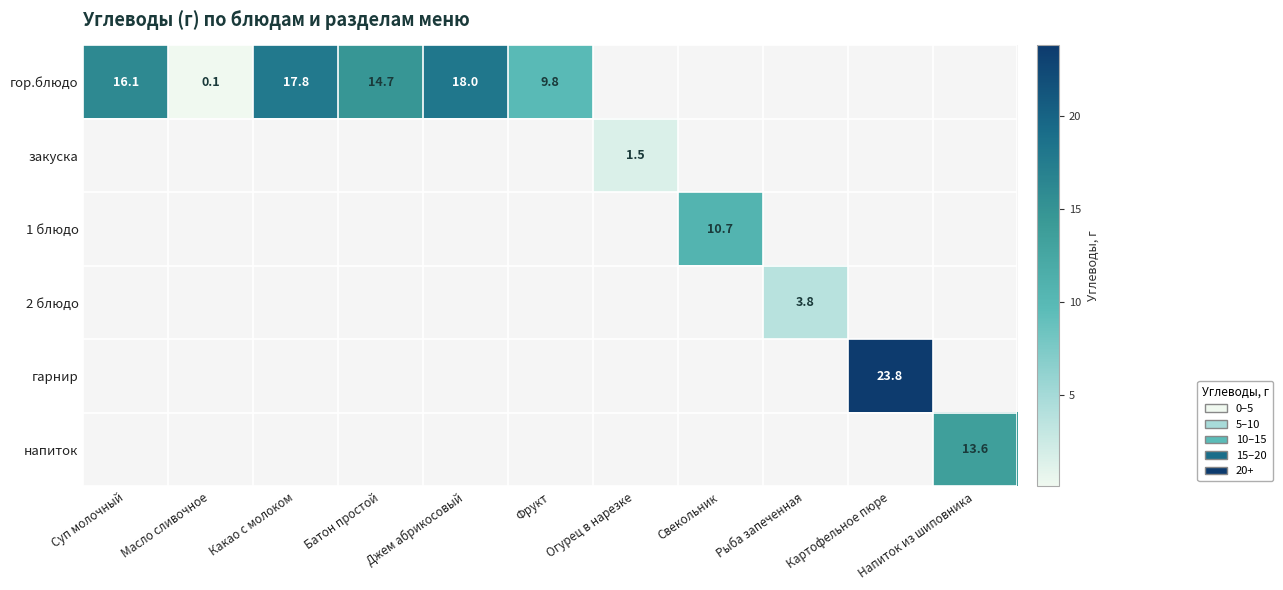

At Огурец в нарезке, list the series in order from largest to smallest.

гор.блюдо, закуска, 1 блюдо, 2 блюдо, гарнир, напиток